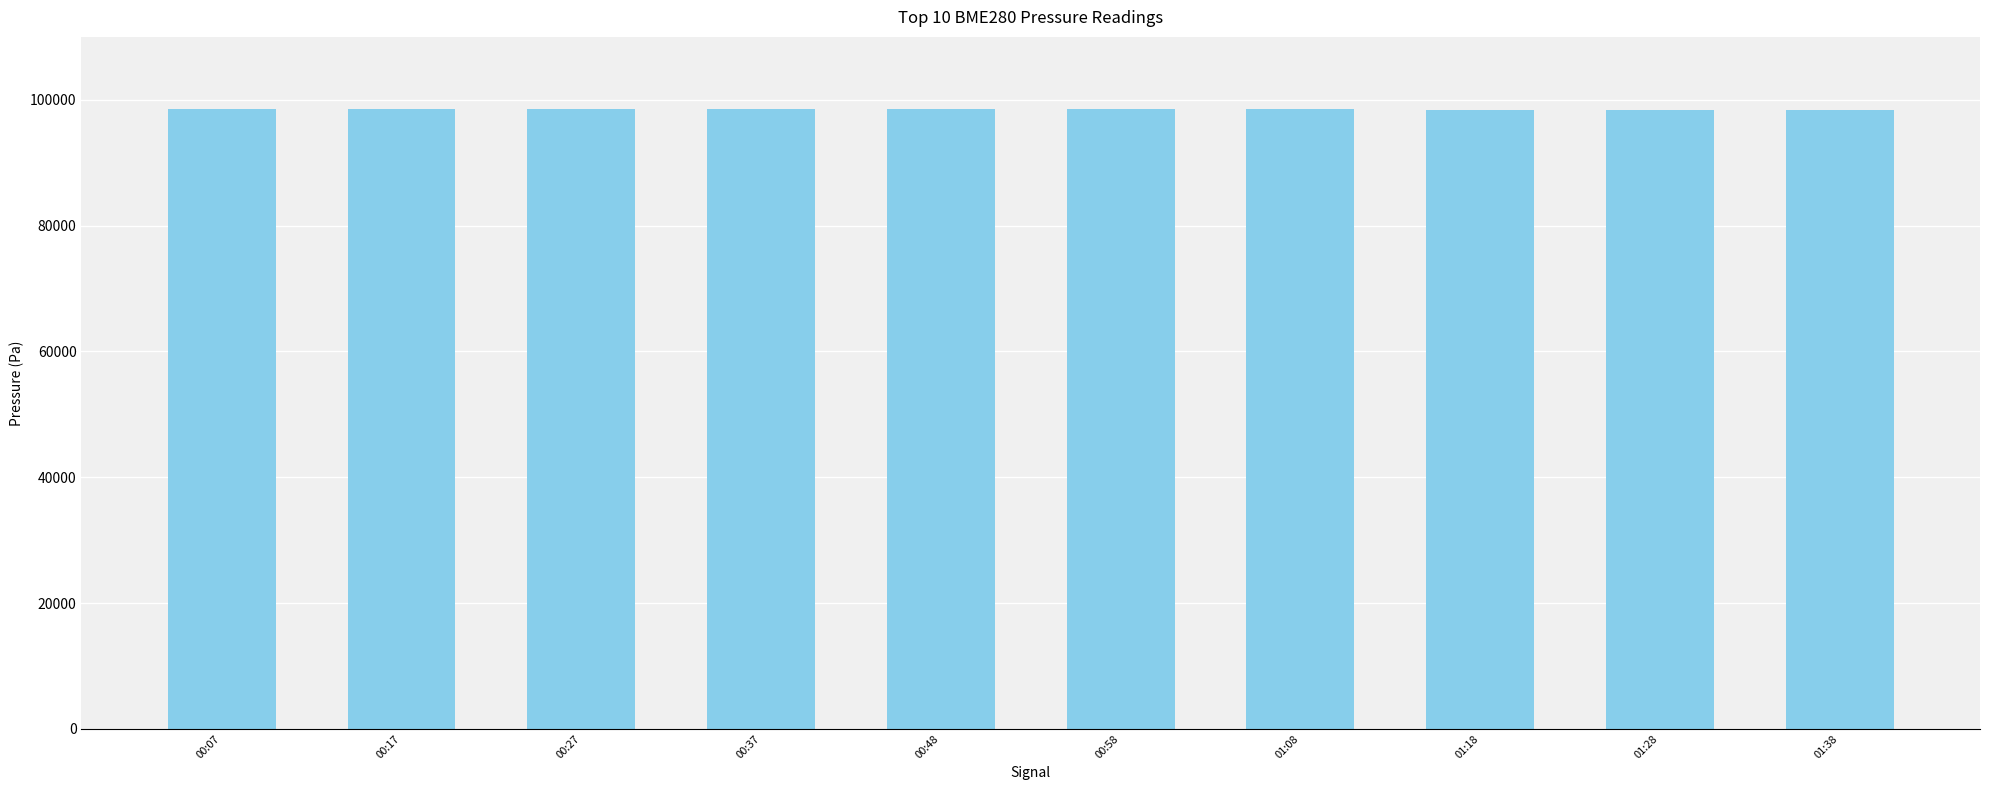

What is the sum of all values?

984853.7